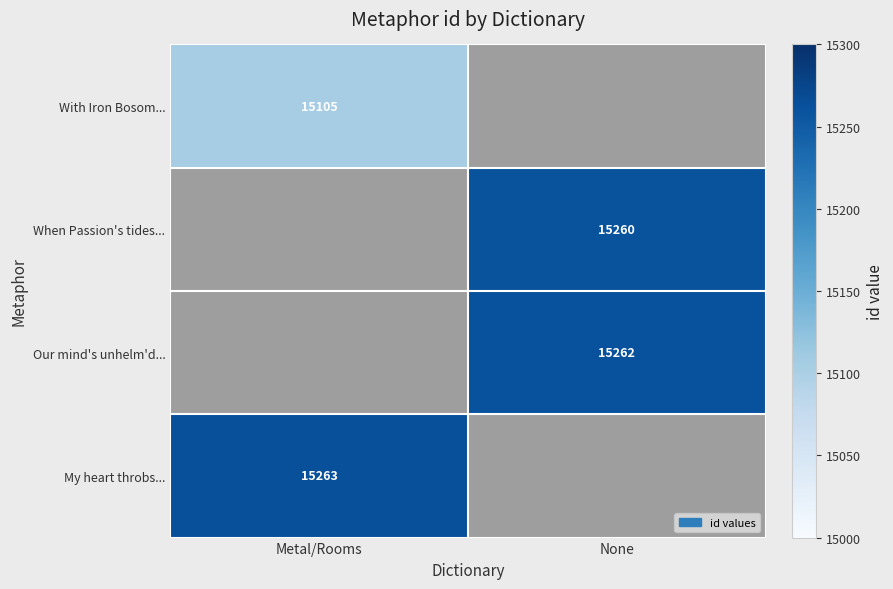

Count the number of data series in this chart.

4